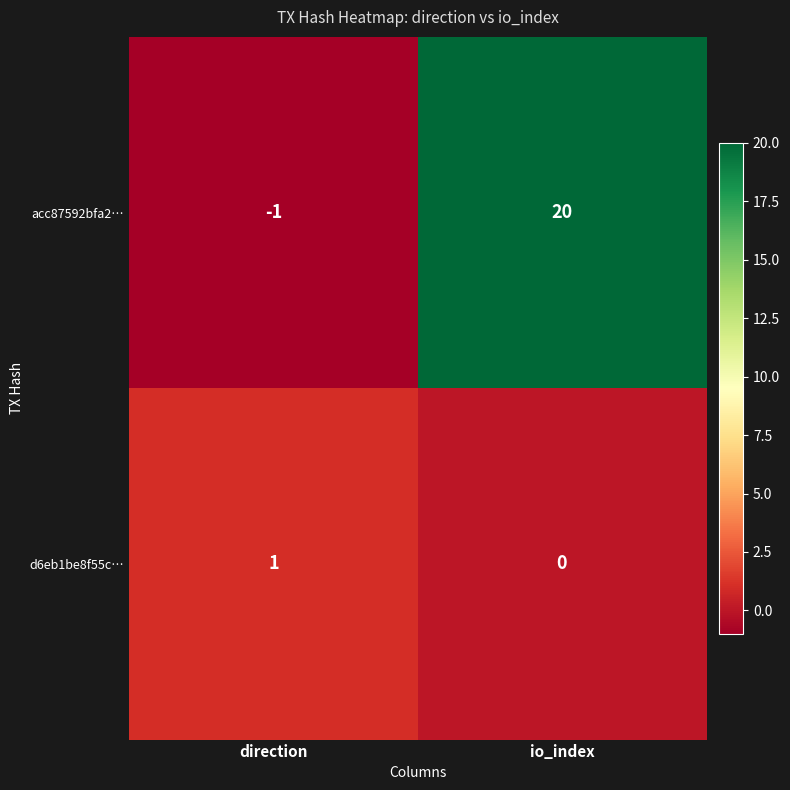

How many data points in acc87592bfa2… are less than 20?

1